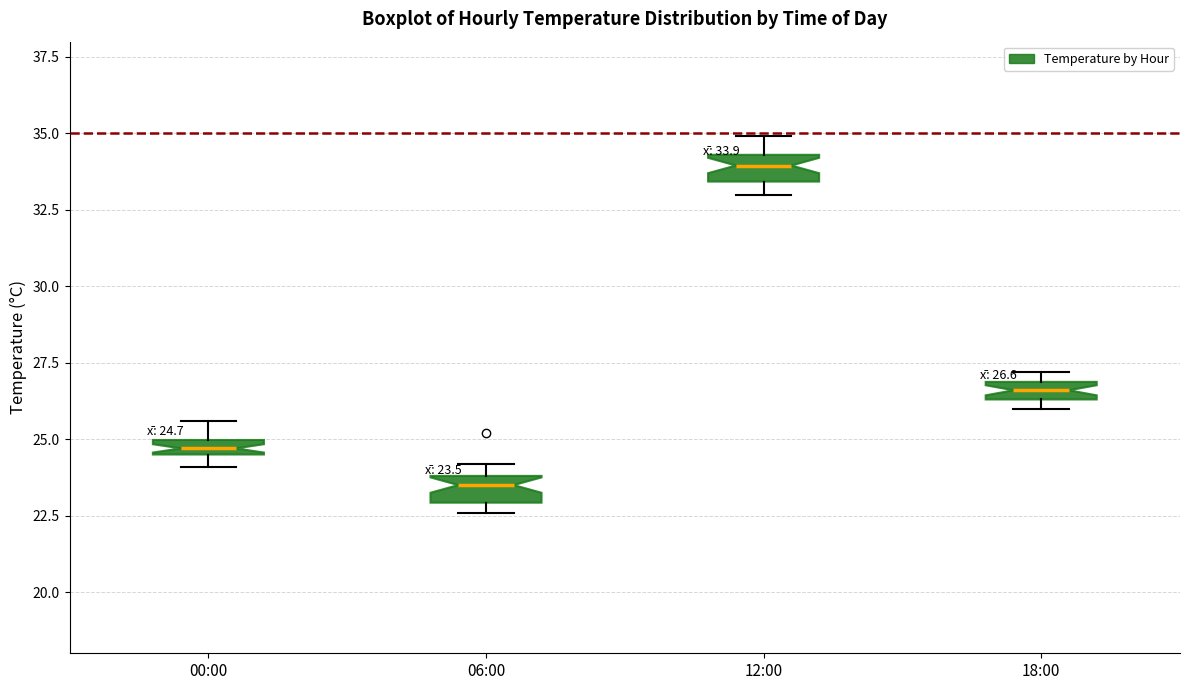

Which box has the highest median line?

12:00